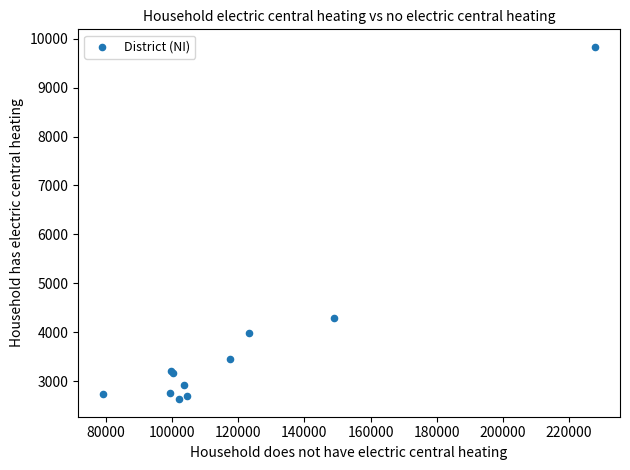

What Y value in the scatter plot is closest to 6234?

4302